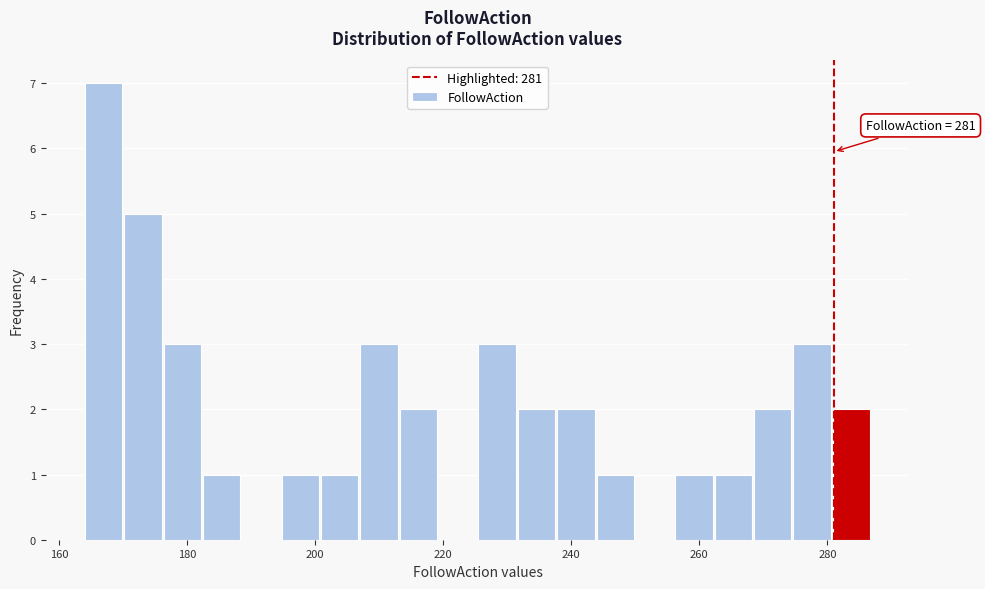

Around what value on the x-axis is the tallest bar? Give the approximate position of its centre, as read against the axis.

166